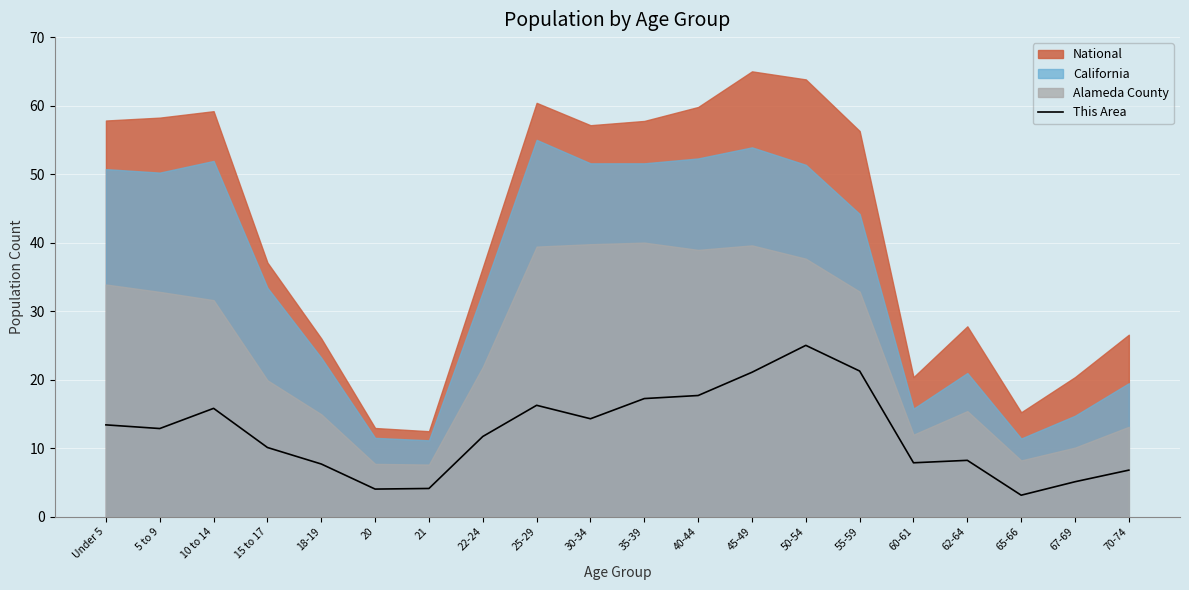

Rank the categories by value from highest to lowest.

50-54, 55-59, 45-49, 40-44, 35-39, 25-29, 10 to 14, 30-34, Under 5, 5 to 9, 22-24, 15 to 17, 62-64, 60-61, 18-19, 70-74, 67-69, 21, 20, 65-66